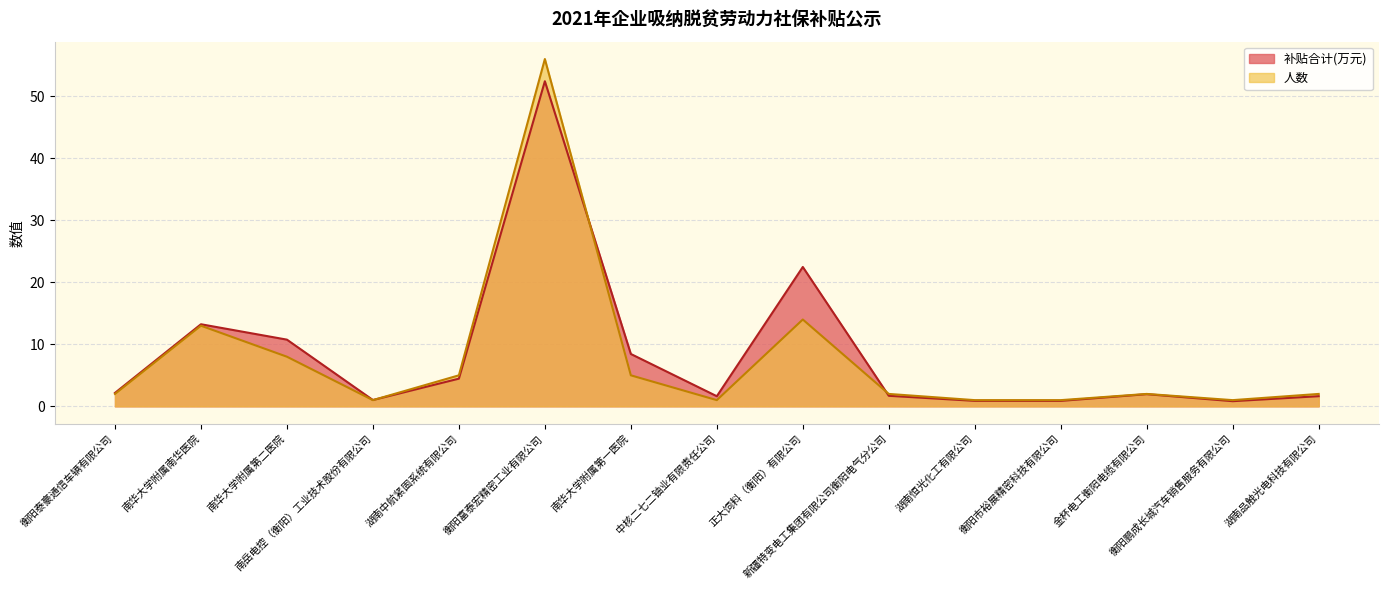

What is the label of the 13th point from the right?

南华大学附属第二医院